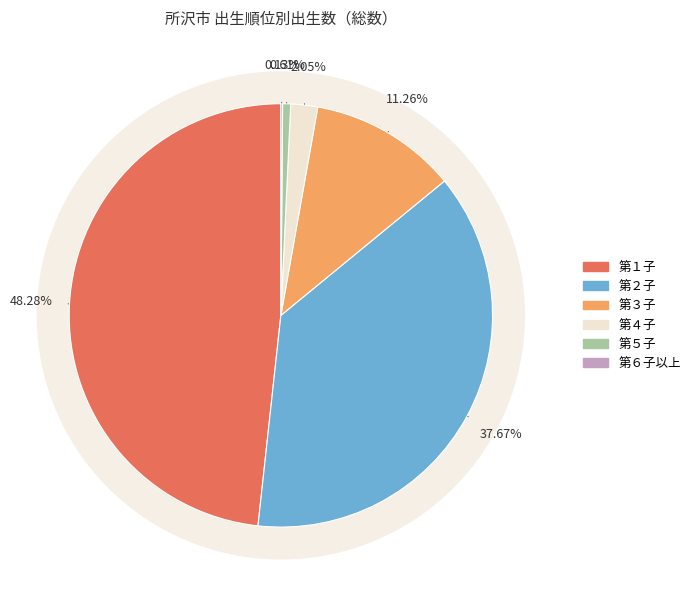

True or false: 第４子 accounts for 1% of the total.

False